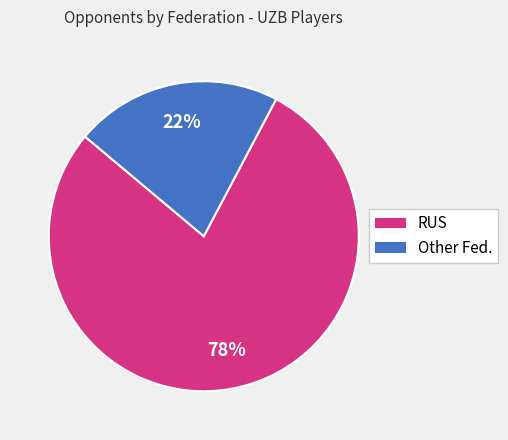

Is there any slice that represents more than half of the pie?

Yes